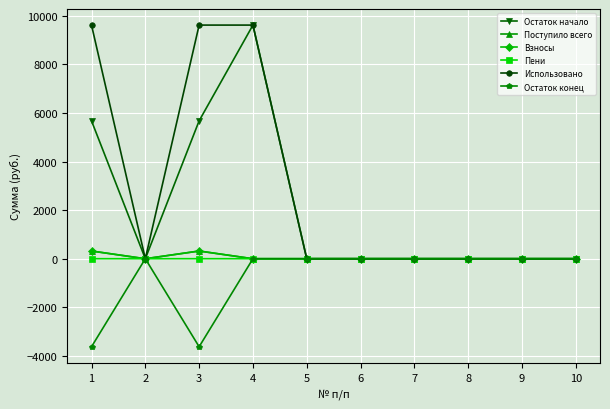

What is the greatest value displayed?

9616.4